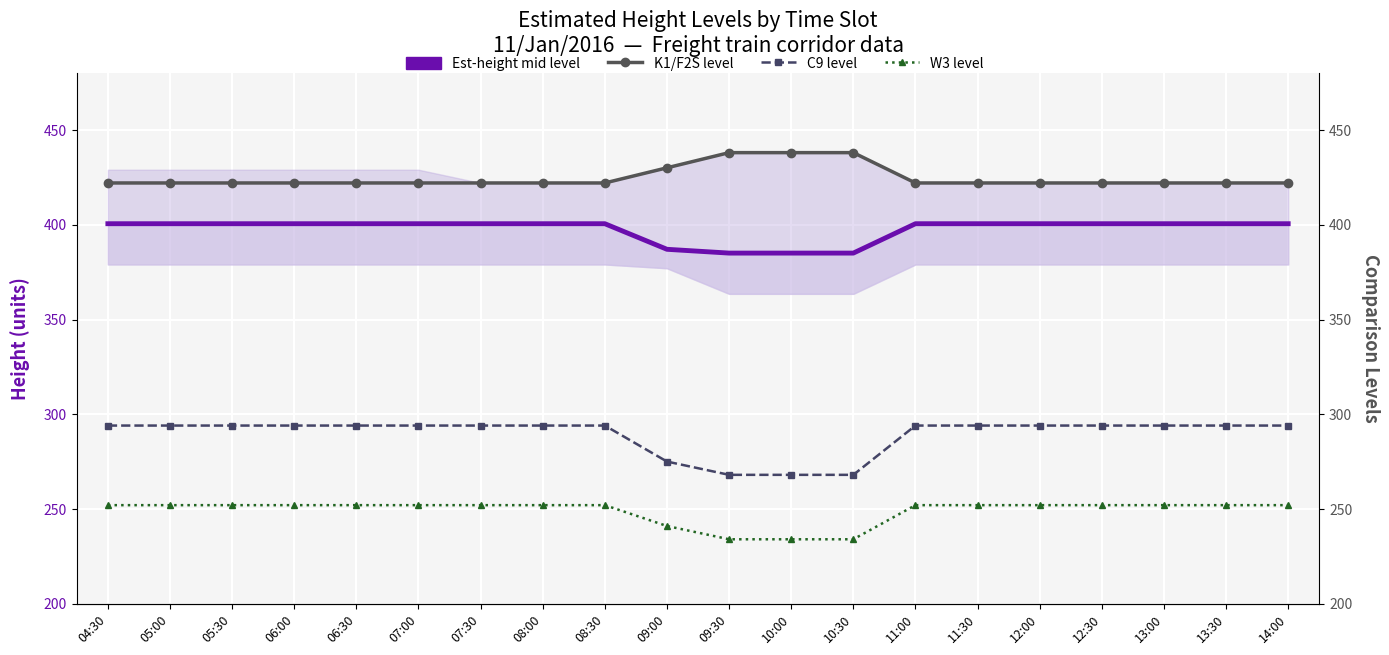

Reading left to right, what are all the values shown in this chart?

Est-height mid level: 04:30=400.6	05:00=400.6	05:30=400.6	06:00=400.6	06:30=400.6	07:00=400.6	07:30=400.6	08:00=400.6	08:30=400.6	09:00=387.1	09:30=385.1	10:00=385.1	10:30=385.1	11:00=400.6	11:30=400.6	12:00=400.6	12:30=400.6	13:00=400.6	13:30=400.6	14:00=400.6
K1/F2S level: 04:30=422.1	05:00=422.1	05:30=422.1	06:00=422.1	06:30=422.1	07:00=422.1	07:30=422.1	08:00=422.1	08:30=422.1	09:00=430.1	09:30=438.1	10:00=438.1	10:30=438.1	11:00=422.1	11:30=422.1	12:00=422.1	12:30=422.1	13:00=422.1	13:30=422.1	14:00=422.1
C9 level: 04:30=294.1	05:00=294.1	05:30=294.1	06:00=294.1	06:30=294.1	07:00=294.1	07:30=294.1	08:00=294.1	08:30=294.1	09:00=275.1	09:30=268.1	10:00=268.1	10:30=268.1	11:00=294.1	11:30=294.1	12:00=294.1	12:30=294.1	13:00=294.1	13:30=294.1	14:00=294.1
W3 level: 04:30=252.1	05:00=252.1	05:30=252.1	06:00=252.1	06:30=252.1	07:00=252.1	07:30=252.1	08:00=252.1	08:30=252.1	09:00=241.1	09:30=234.1	10:00=234.1	10:30=234.1	11:00=252.1	11:30=252.1	12:00=252.1	12:30=252.1	13:00=252.1	13:30=252.1	14:00=252.1